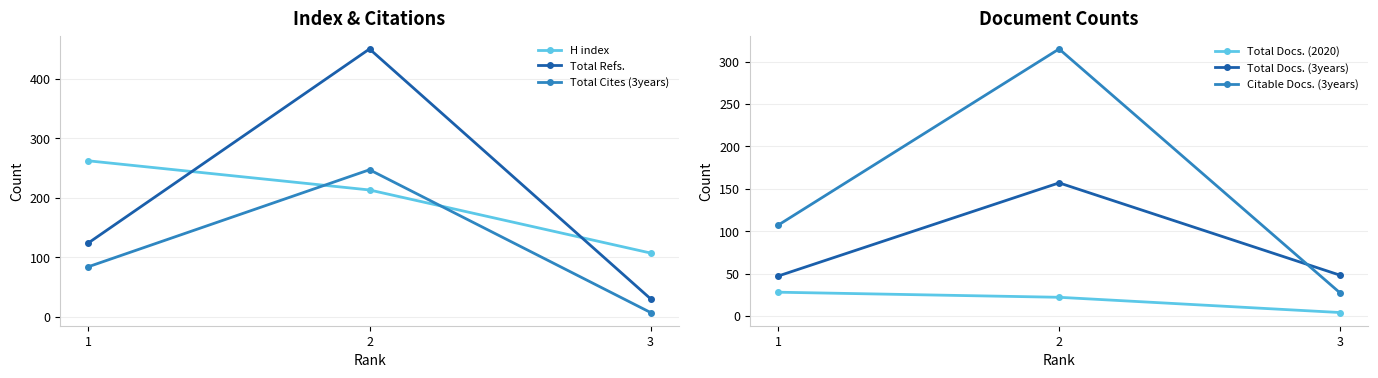

What is the difference between the Total Cites (3years) values at 3 and 1?

77